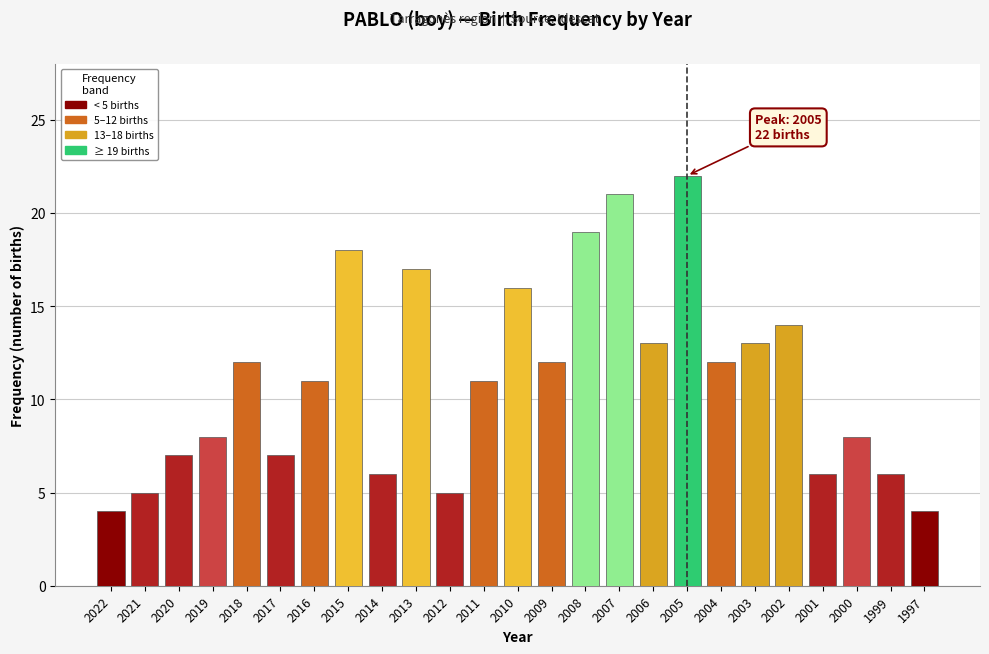

Reading left to right, transcribe all the data shown in this chart.

4	5	7	8	12	7	11	18	6	17	5	11	16	12	19	21	13	22	12	13	14	6	8	6	4